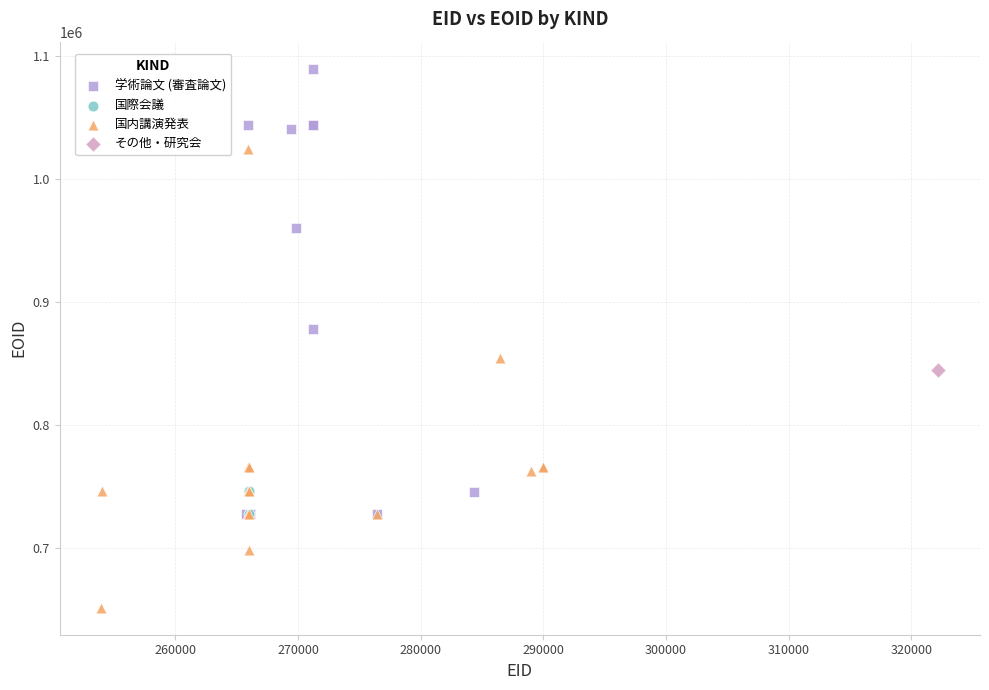

What are all the series names shown in the legend?

学術論文 (審査論文), 国際会議, 国内講演発表, その他・研究会